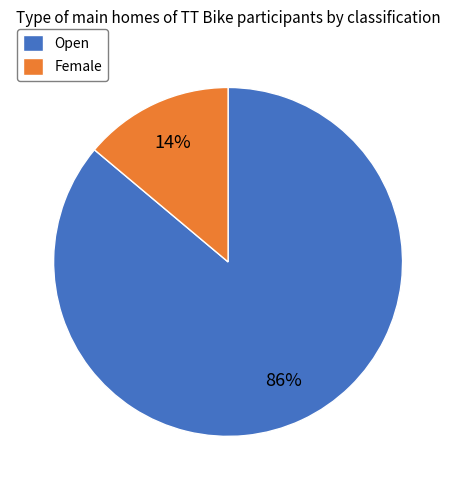

How many slices are in this pie chart?

2